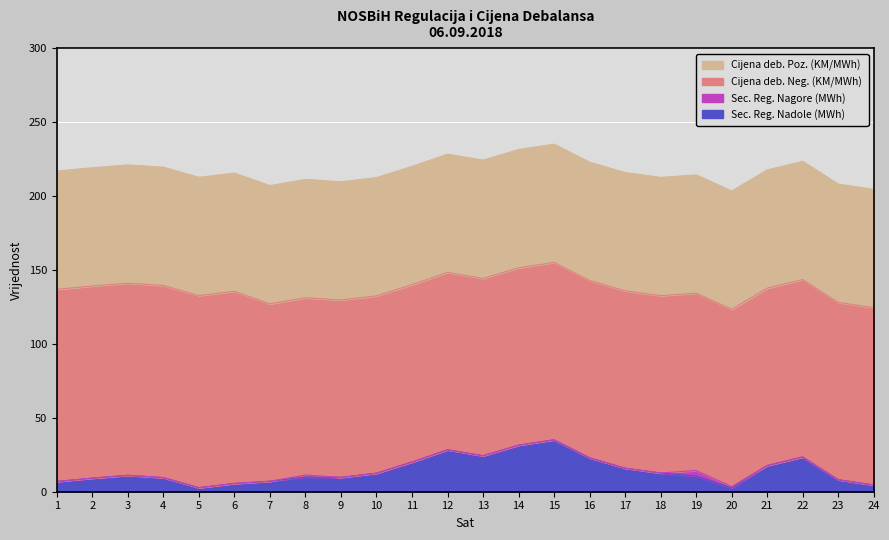

The Sec. Reg. Nadole (MWh) series shows 8.7 at 6. True or false?

False